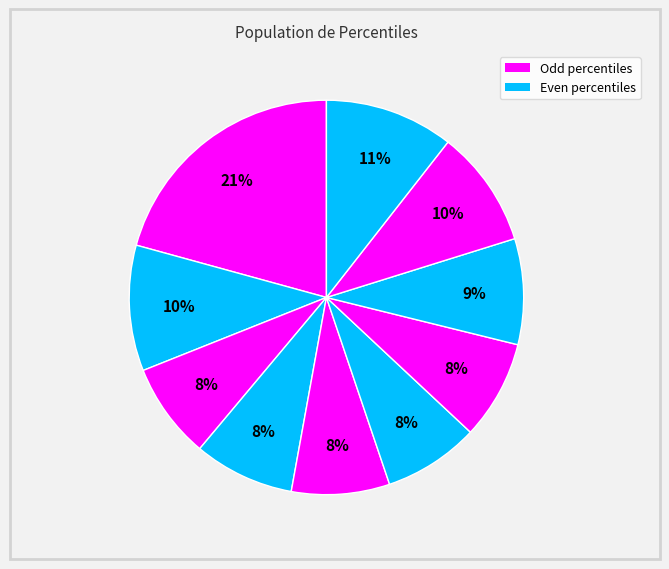

How many segments does this pie chart have?

10